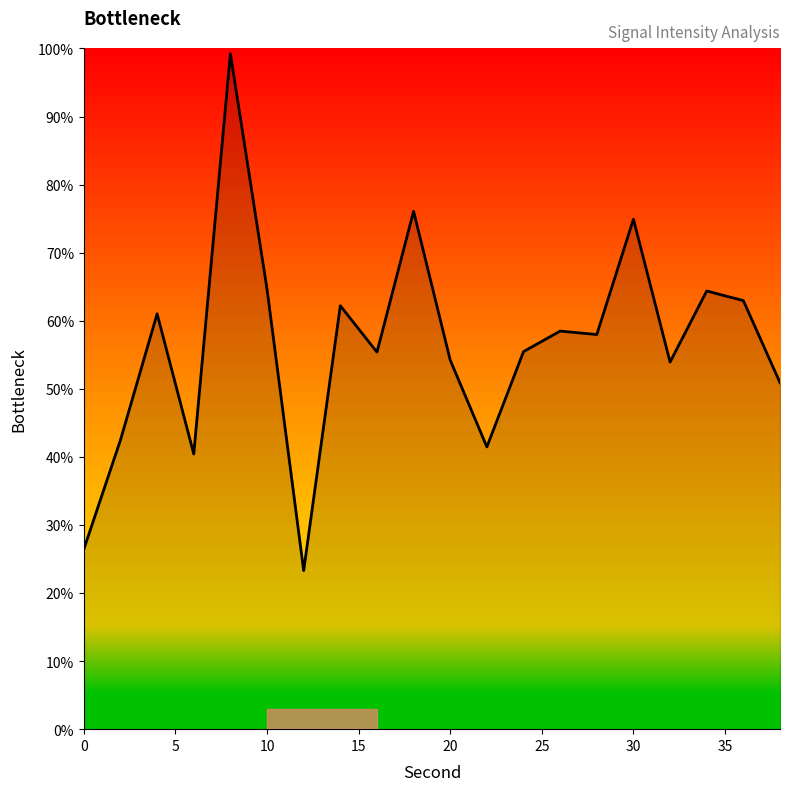

What is the greatest value displayed?

99.2